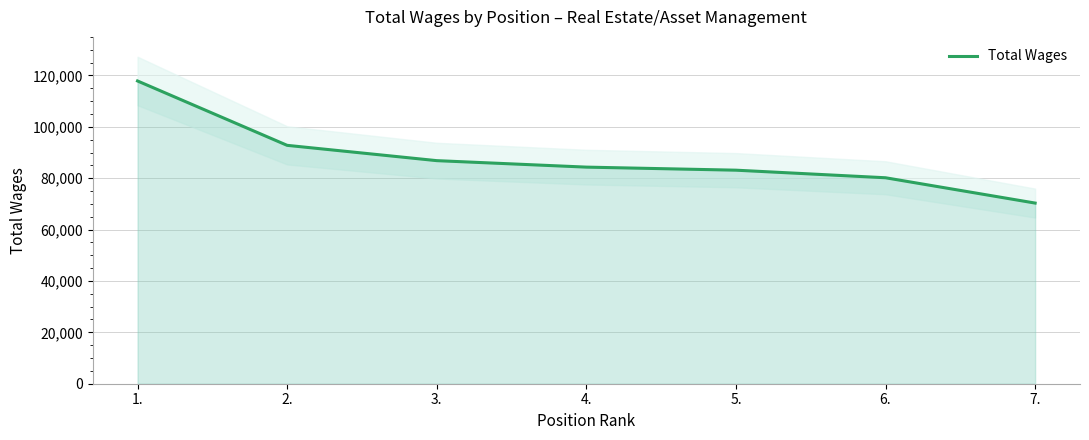

What is the difference between the second highest and second lowest values?

12620